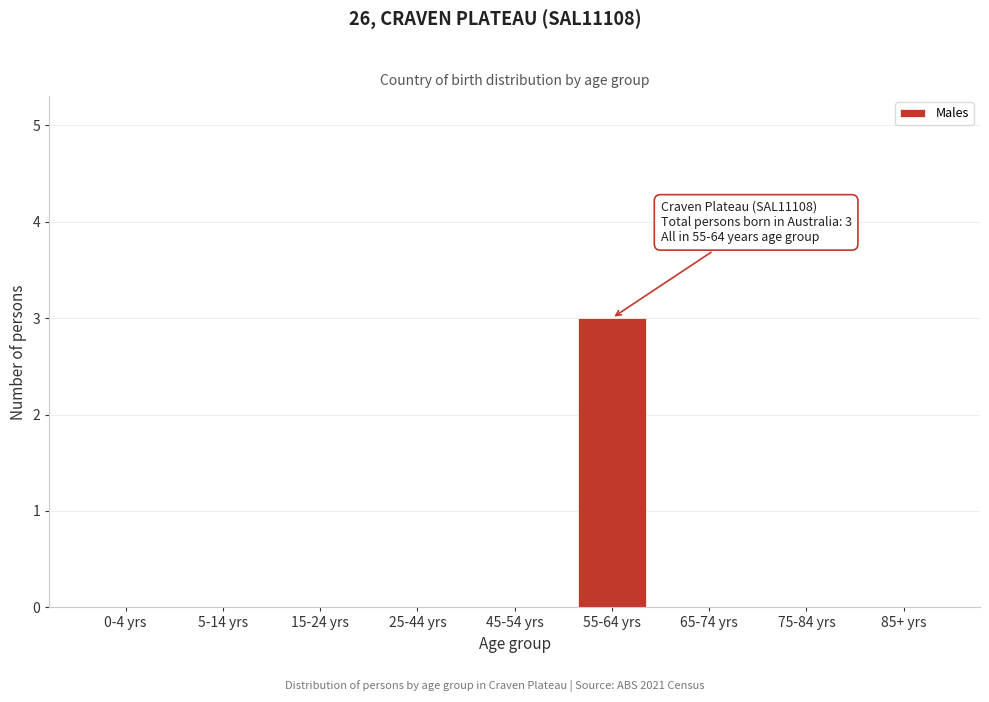

Reading right to left, what are all the values shown in this chart?

85+ yrs=0	75-84 yrs=0	65-74 yrs=0	55-64 yrs=3	45-54 yrs=0	25-44 yrs=0	15-24 yrs=0	5-14 yrs=0	0-4 yrs=0